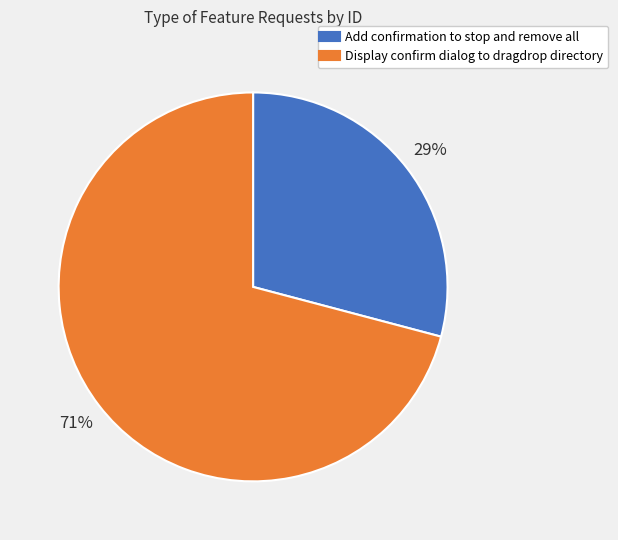

Is there a majority slice in this chart?

Yes